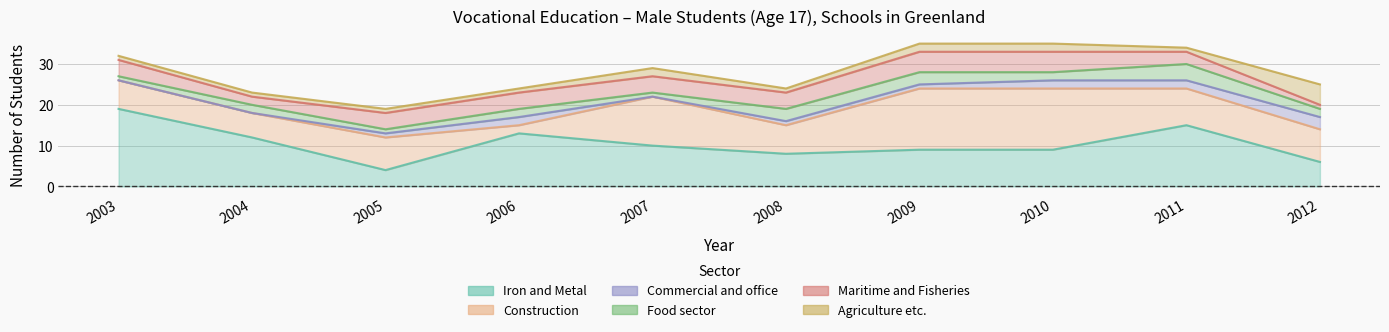

True or false: Commercial and office has a value of 1 at 2006.

False